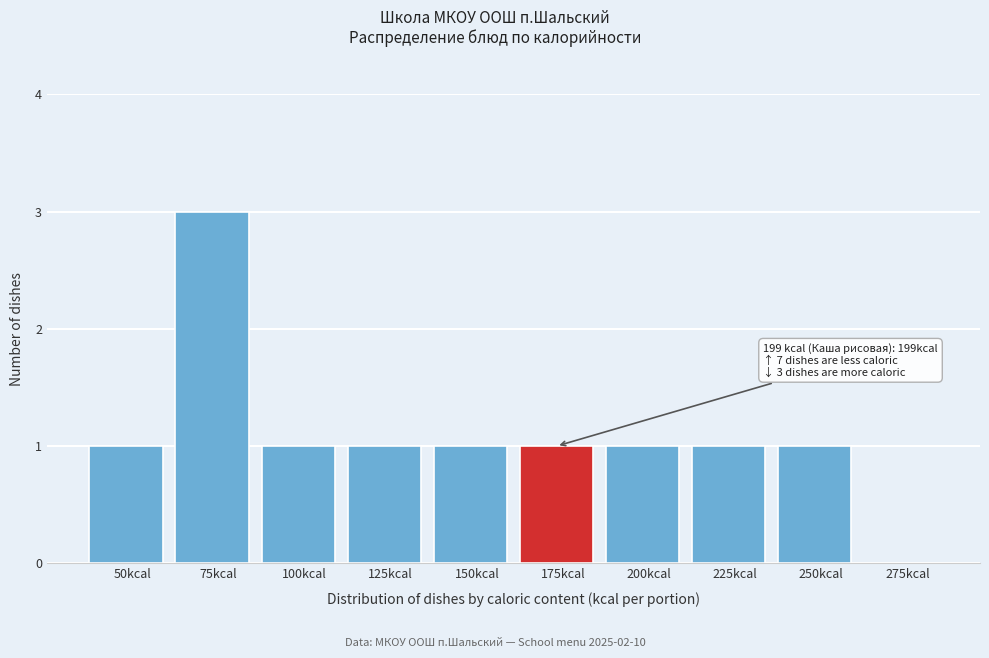

Reading left to right, list all the values displayed in this chart.

50kcal=1	75kcal=3	100kcal=1	125kcal=1	150kcal=1	175kcal=1	200kcal=1	225kcal=1	250kcal=1	275kcal=0